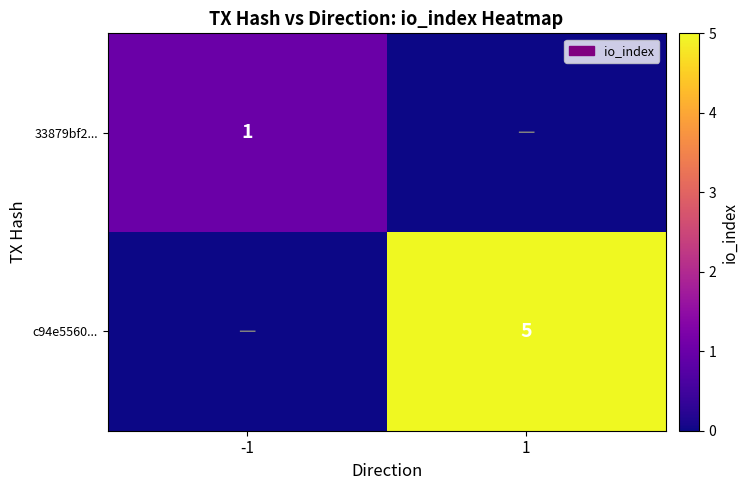

Which has a higher value, 1 or -1?

-1